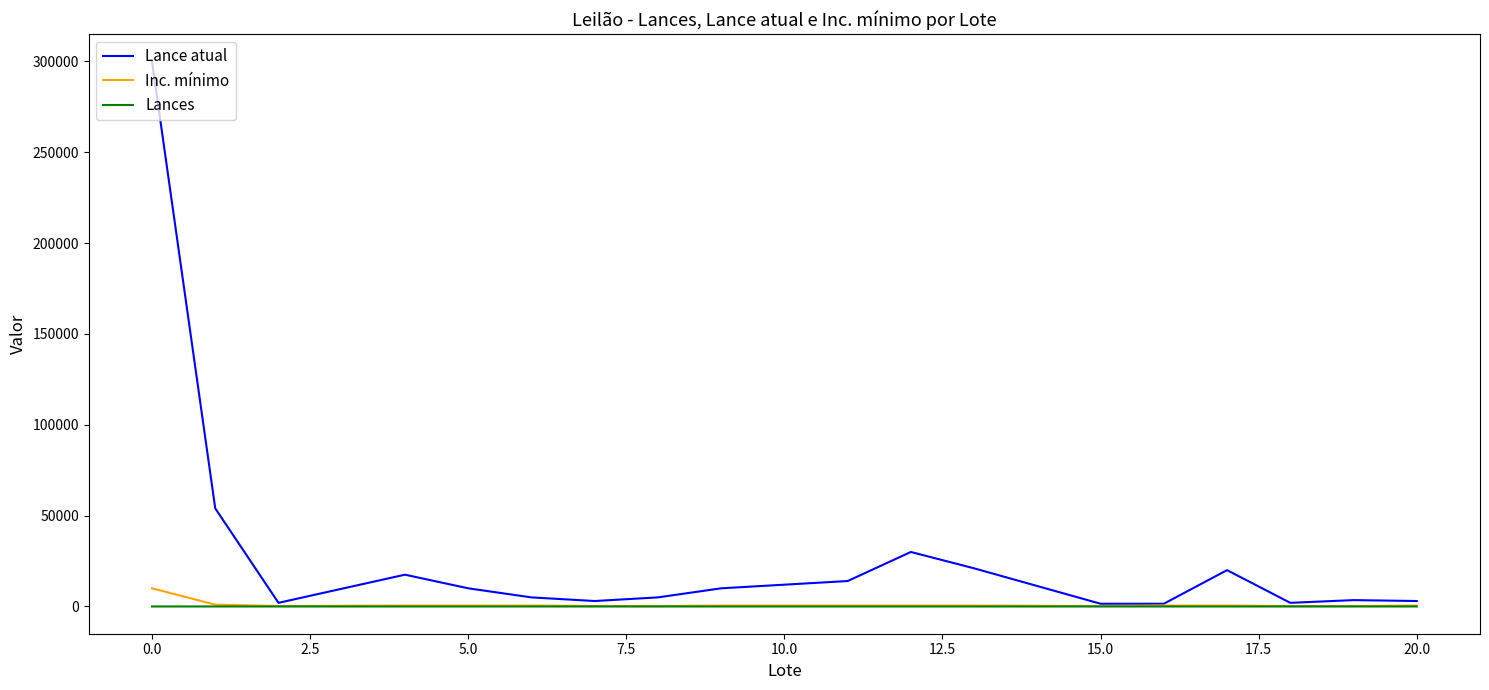

Rank the series by their maximum value, from highest to lowest.

Lance atual, Inc. mínimo, Lances